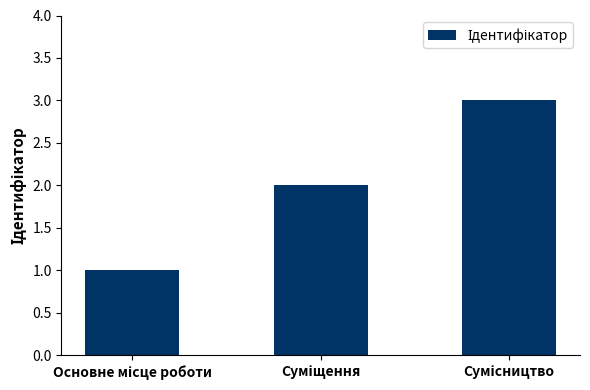

How many data points are less than 2?

1